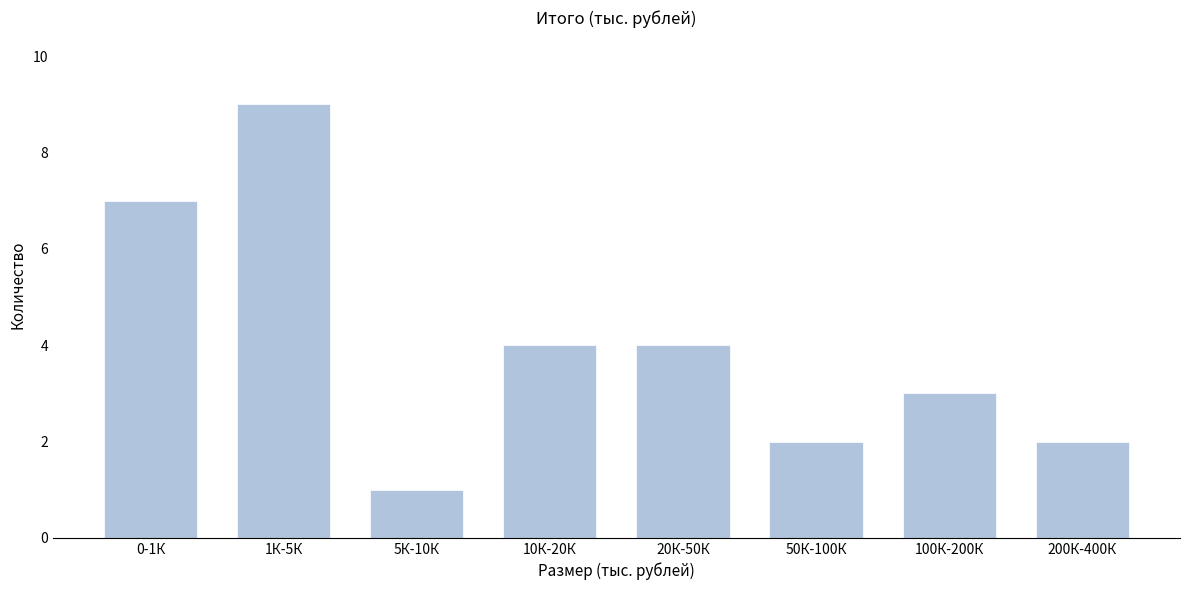

Reading right to left, list all the values displayed in this chart.

2	3	2	4	4	1	9	7